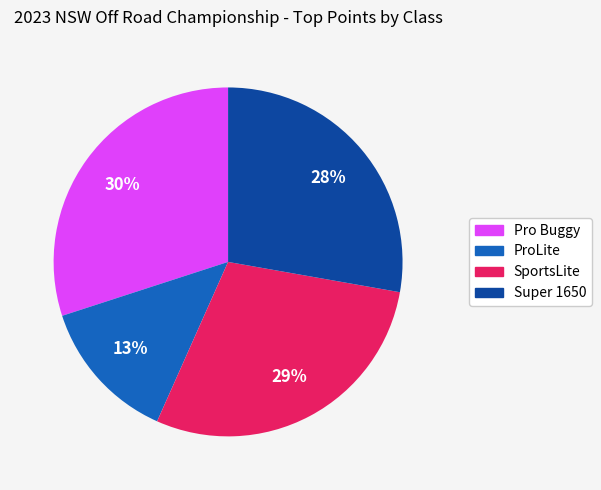

Which category has the biggest portion of the pie?

Pro Buggy